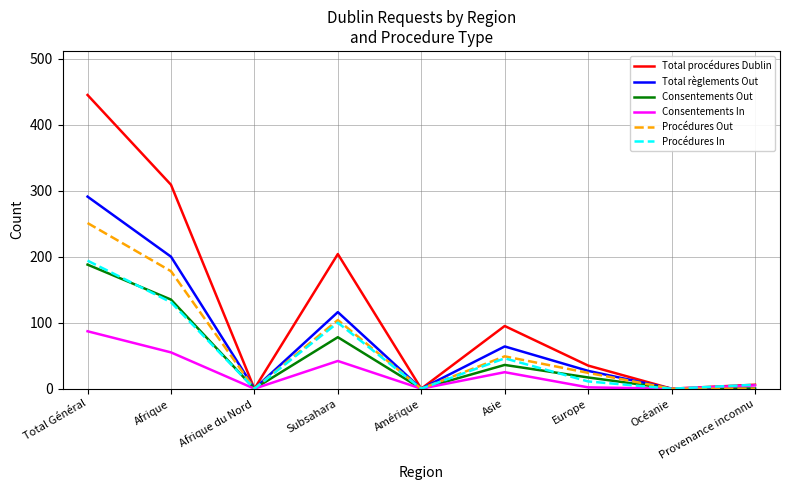

What position from the left is Afrique?

2